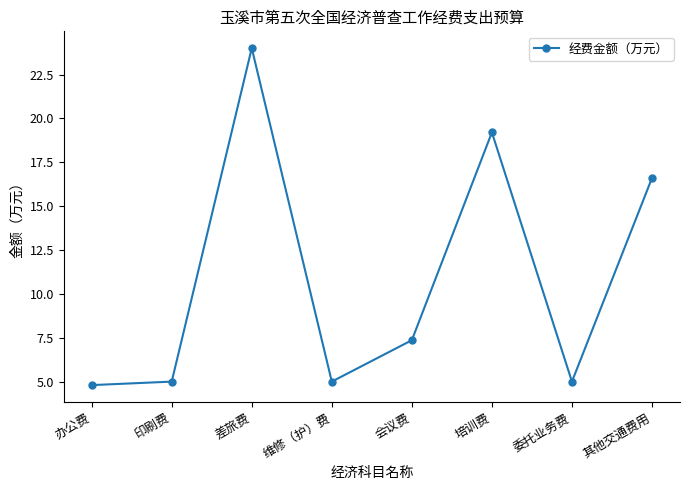

Is it true that the value at 委托业务费 is 5.0?

True